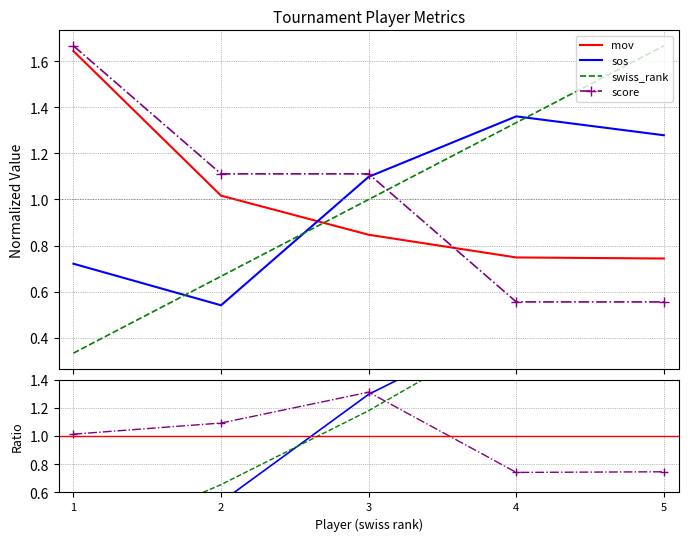

How many times do sos and swiss_rank cross each other?

3